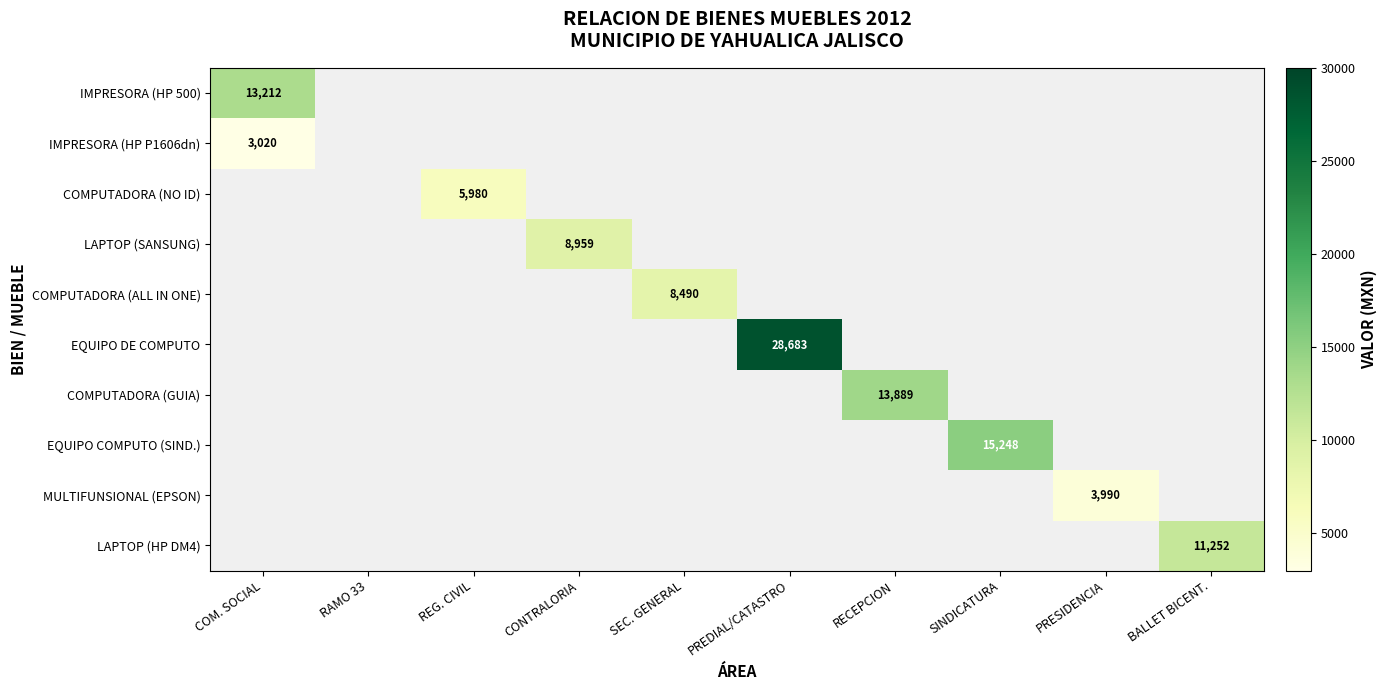

How many series are shown in this chart?

10